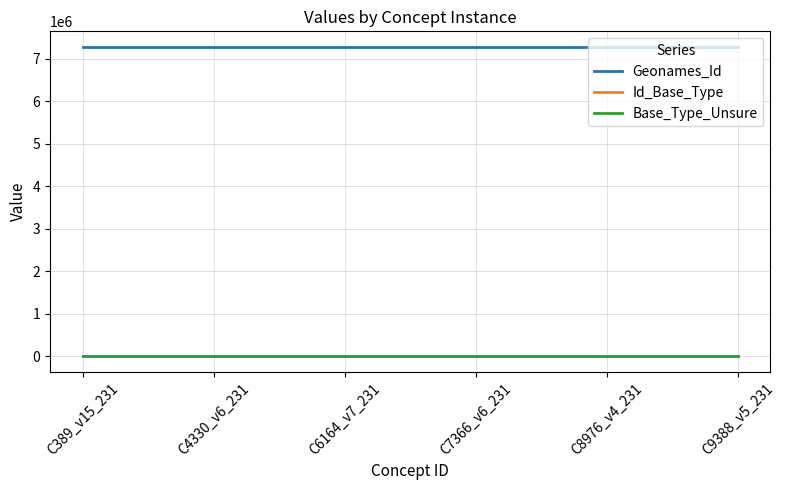

How many lines are shown in the chart?

3